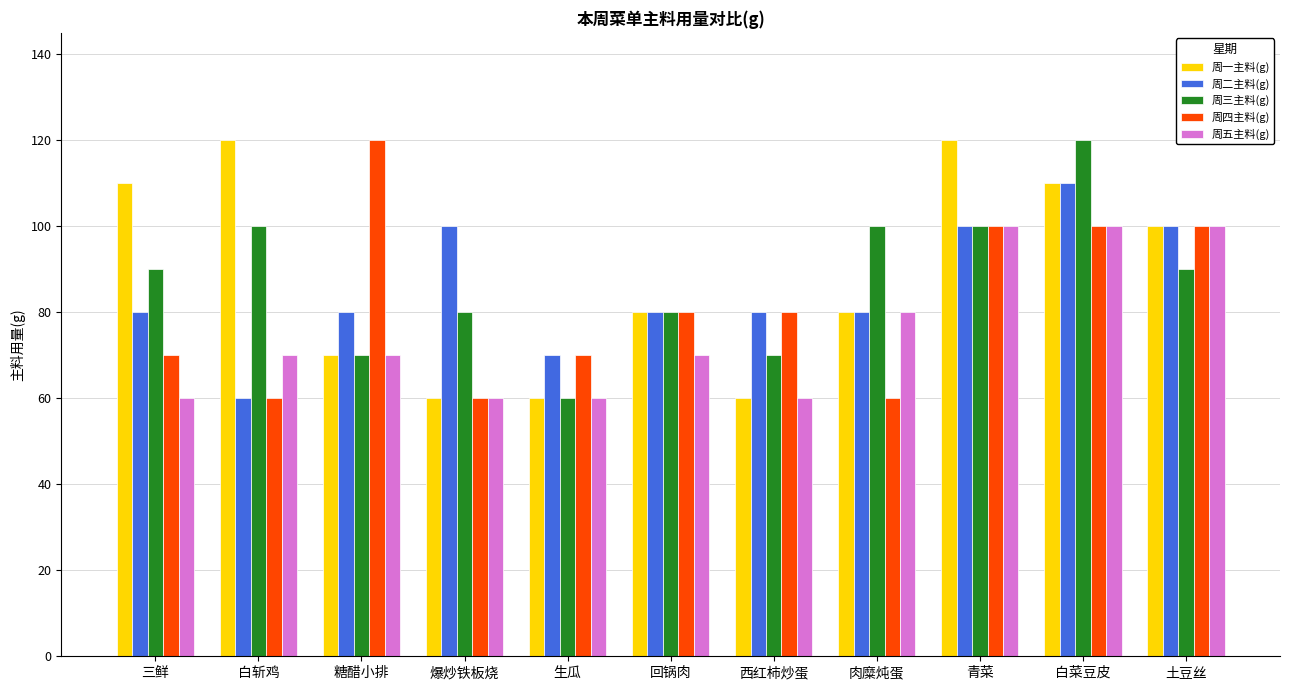

Reading left to right, what are all the values shown in this chart?

周一主料(g): 三鲜=110	白斩鸡=120	糖醋小排=70	爆炒铁板烧=60	生瓜=60	回锅肉=80	西红柿炒蛋=60	肉糜炖蛋=80	青菜=120	白菜豆皮=110	土豆丝=100
周二主料(g): 三鲜=80	白斩鸡=60	糖醋小排=80	爆炒铁板烧=100	生瓜=70	回锅肉=80	西红柿炒蛋=80	肉糜炖蛋=80	青菜=100	白菜豆皮=110	土豆丝=100
周三主料(g): 三鲜=90	白斩鸡=100	糖醋小排=70	爆炒铁板烧=80	生瓜=60	回锅肉=80	西红柿炒蛋=70	肉糜炖蛋=100	青菜=100	白菜豆皮=120	土豆丝=90
周四主料(g): 三鲜=70	白斩鸡=60	糖醋小排=120	爆炒铁板烧=60	生瓜=70	回锅肉=80	西红柿炒蛋=80	肉糜炖蛋=60	青菜=100	白菜豆皮=100	土豆丝=100
周五主料(g): 三鲜=60	白斩鸡=70	糖醋小排=70	爆炒铁板烧=60	生瓜=60	回锅肉=70	西红柿炒蛋=60	肉糜炖蛋=80	青菜=100	白菜豆皮=100	土豆丝=100